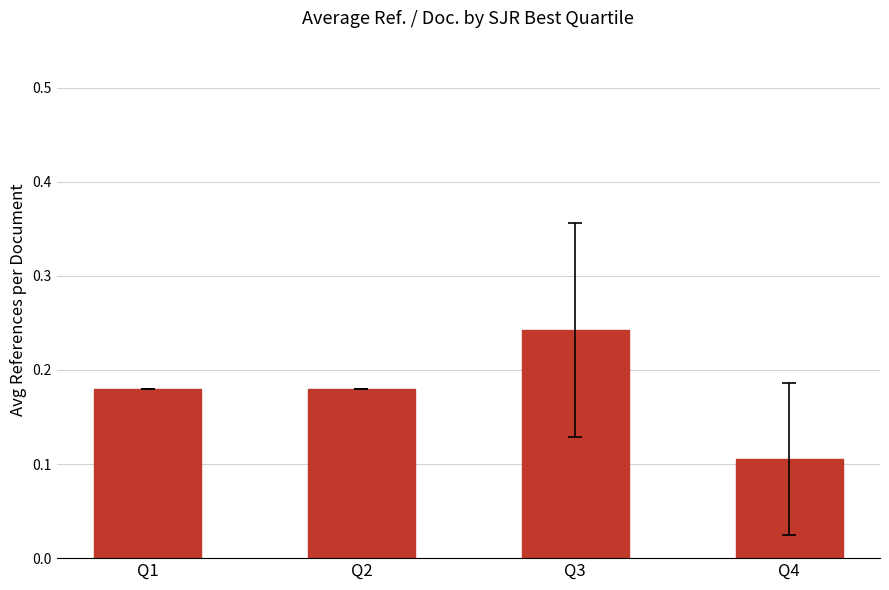

Where is the data nearest to the value 0?

Q4